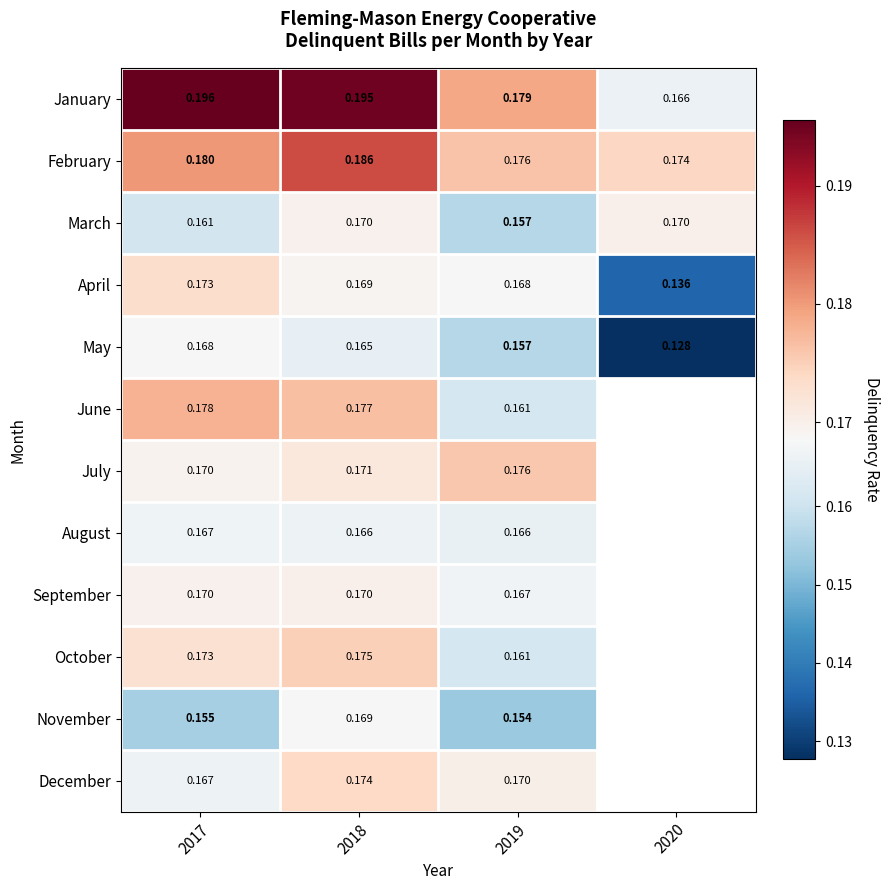

At how many categories does at least one series exceed 0?

4